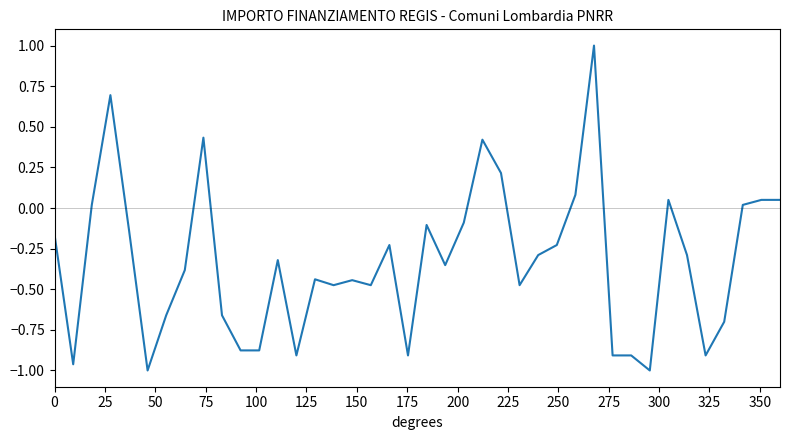

How many values are below zero?

29